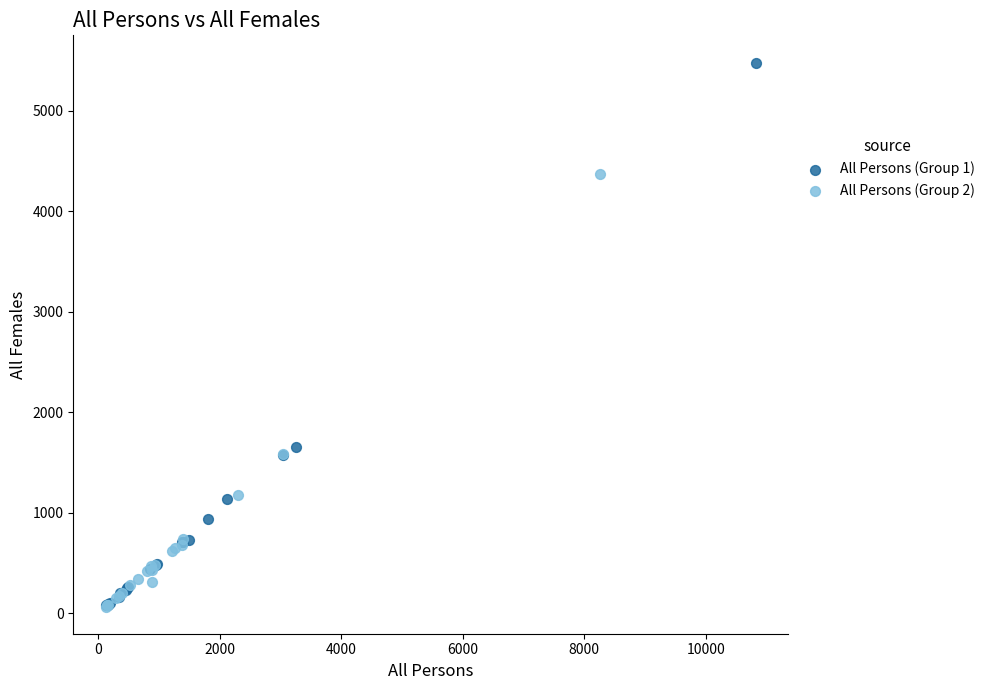

Which series contains the highest Y value?

All Persons (Group 1)